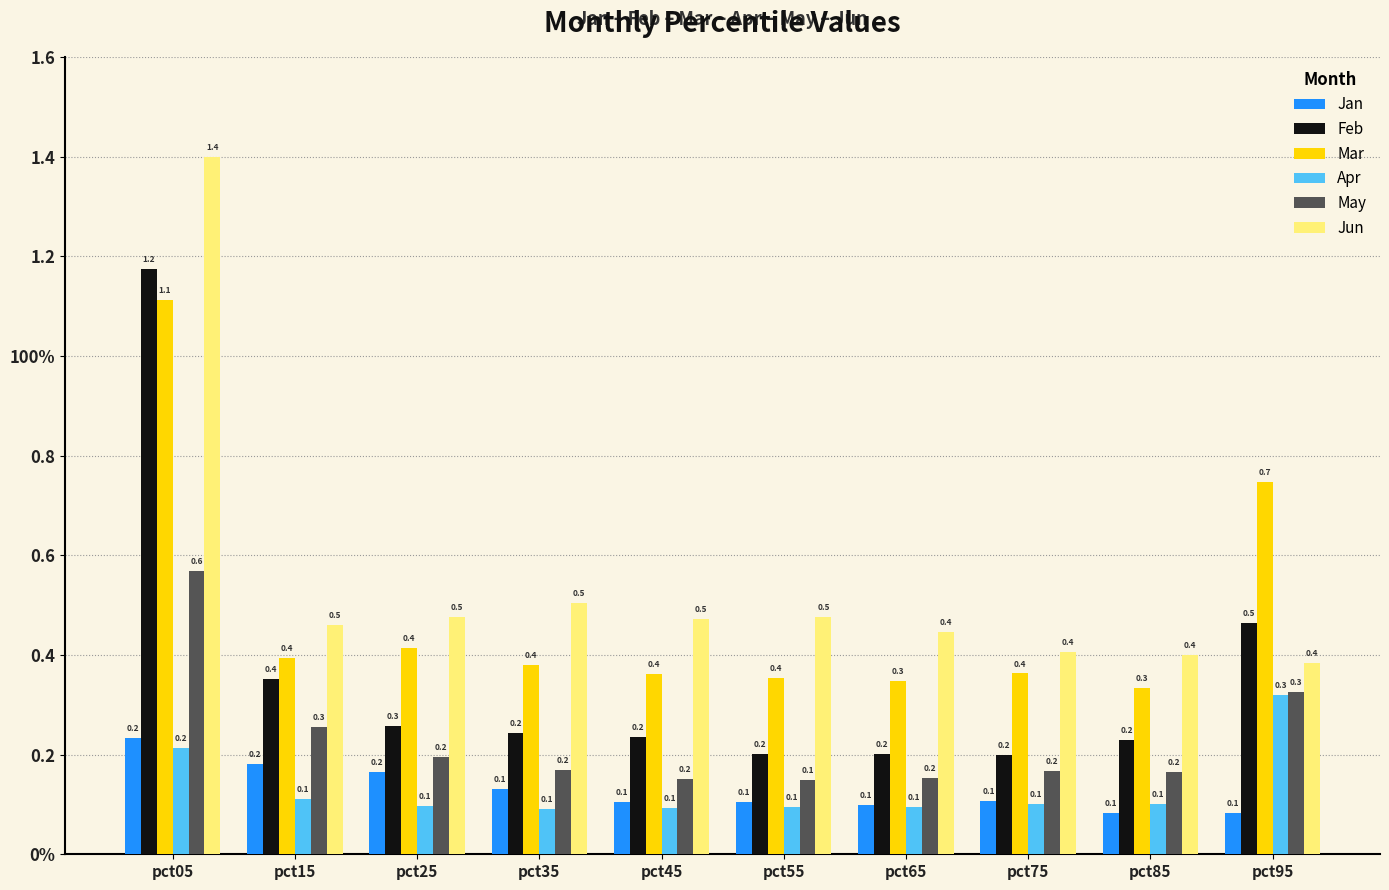

At which category does the chart reach its minimum across all series?

pct95